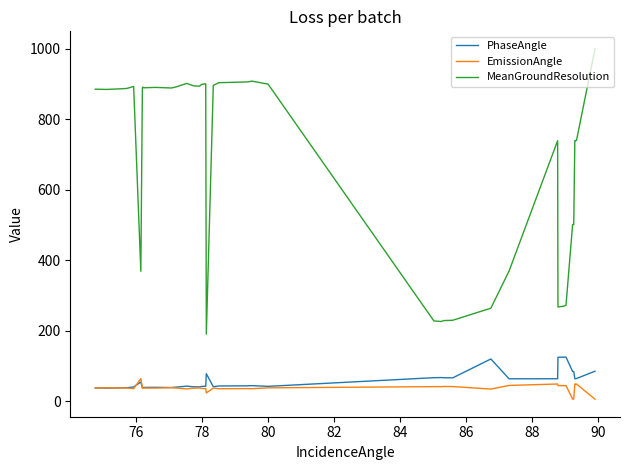

Which series has the largest range (max minus min)?

MeanGroundResolution